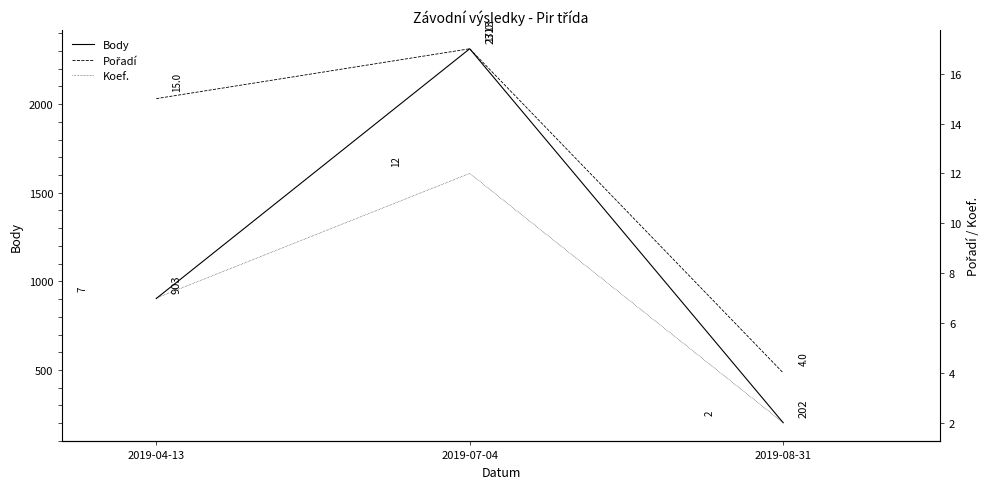

Rank the series by their maximum value, from highest to lowest.

Body, Pořadí, Koef.